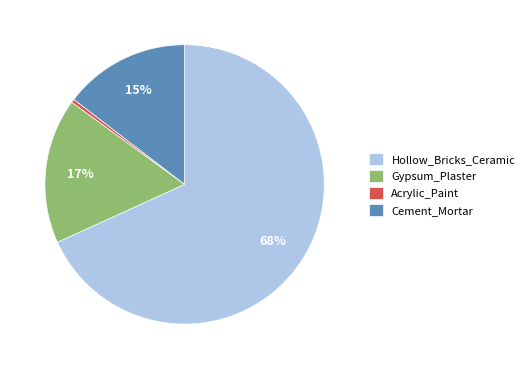

To the nearest percent, what is the average slice percentage?

25%